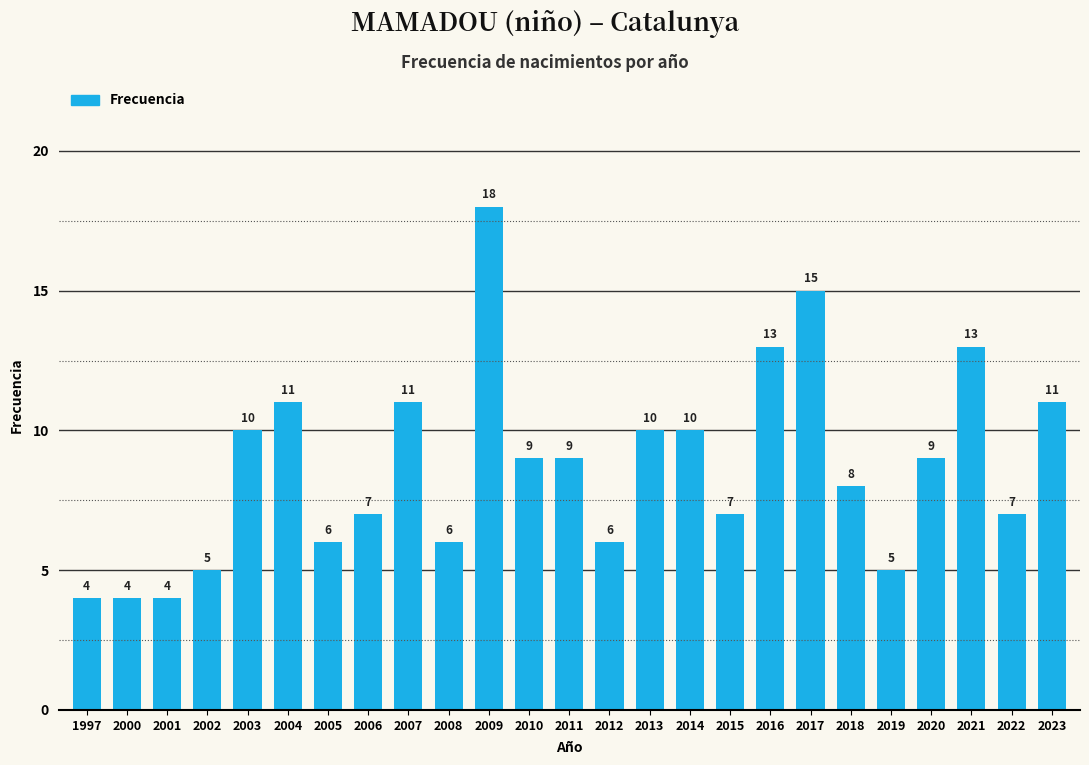

Reading right to left, transcribe all the data shown in this chart.

2023=11	2022=7	2021=13	2020=9	2019=5	2018=8	2017=15	2016=13	2015=7	2014=10	2013=10	2012=6	2011=9	2010=9	2009=18	2008=6	2007=11	2006=7	2005=6	2004=11	2003=10	2002=5	2001=4	2000=4	1997=4